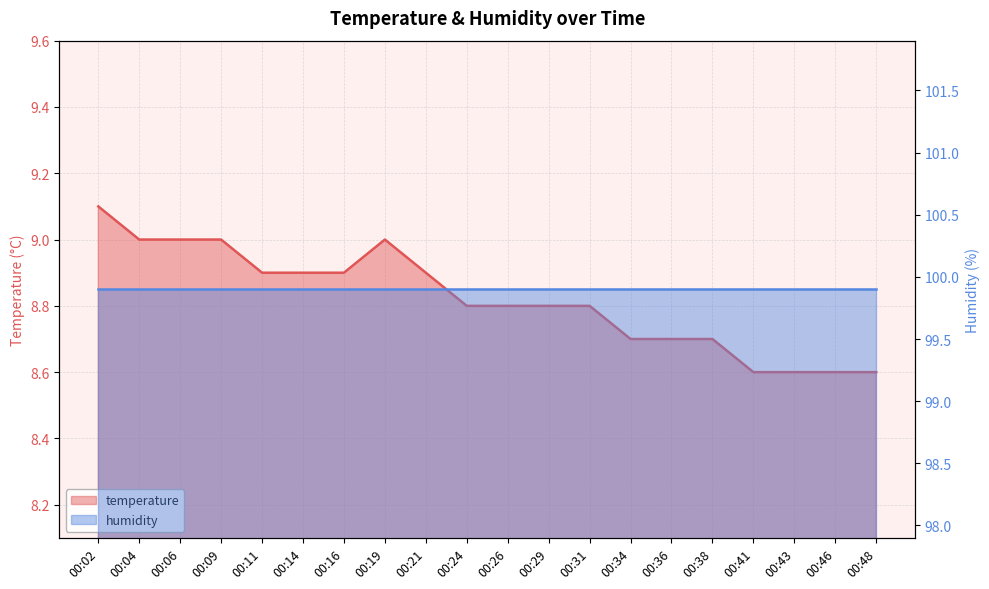

What is the value of the 11th point from the left?

8.8